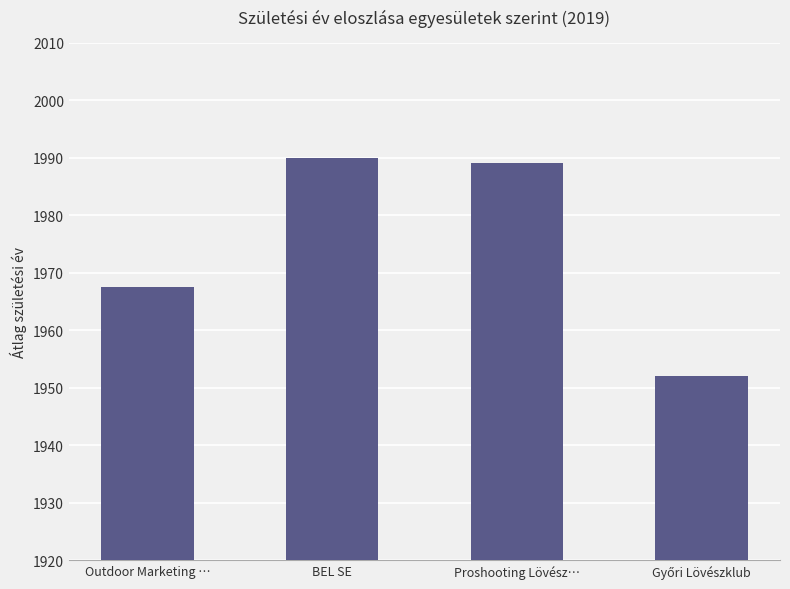

What is the average value?

1974.6